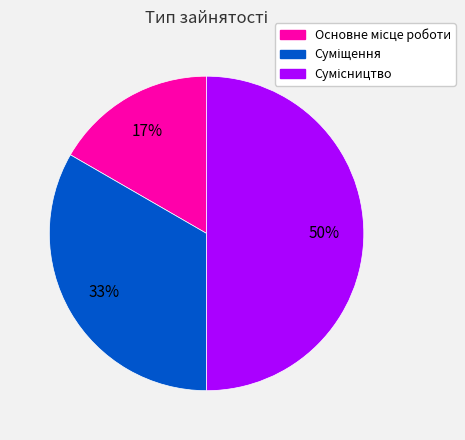

To the nearest percent, what is the average slice percentage?

33%